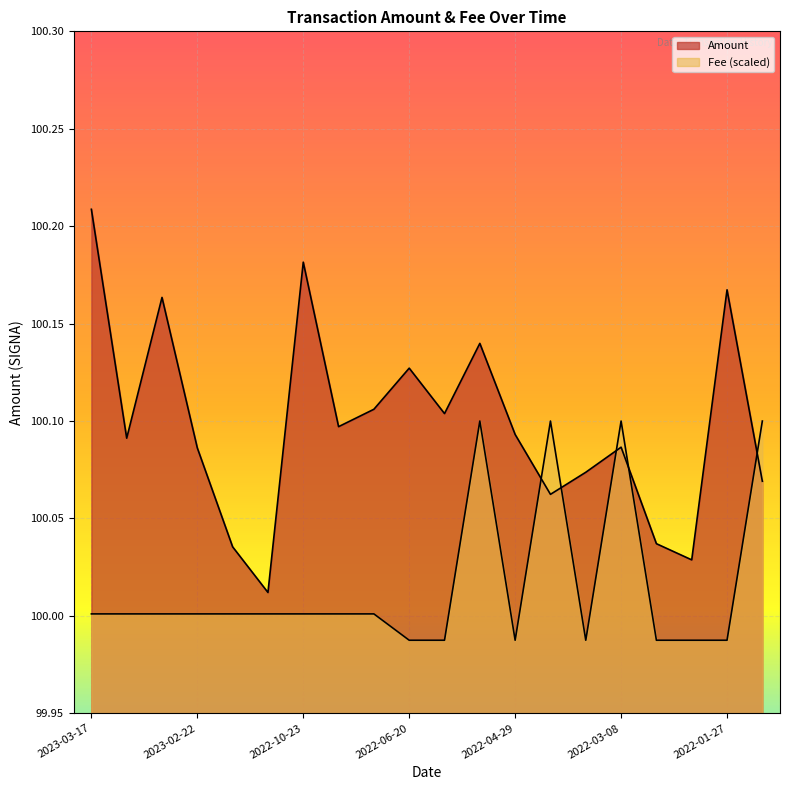

Between 2022-03-20 and 2023-03-17, which is larger?

2023-03-17